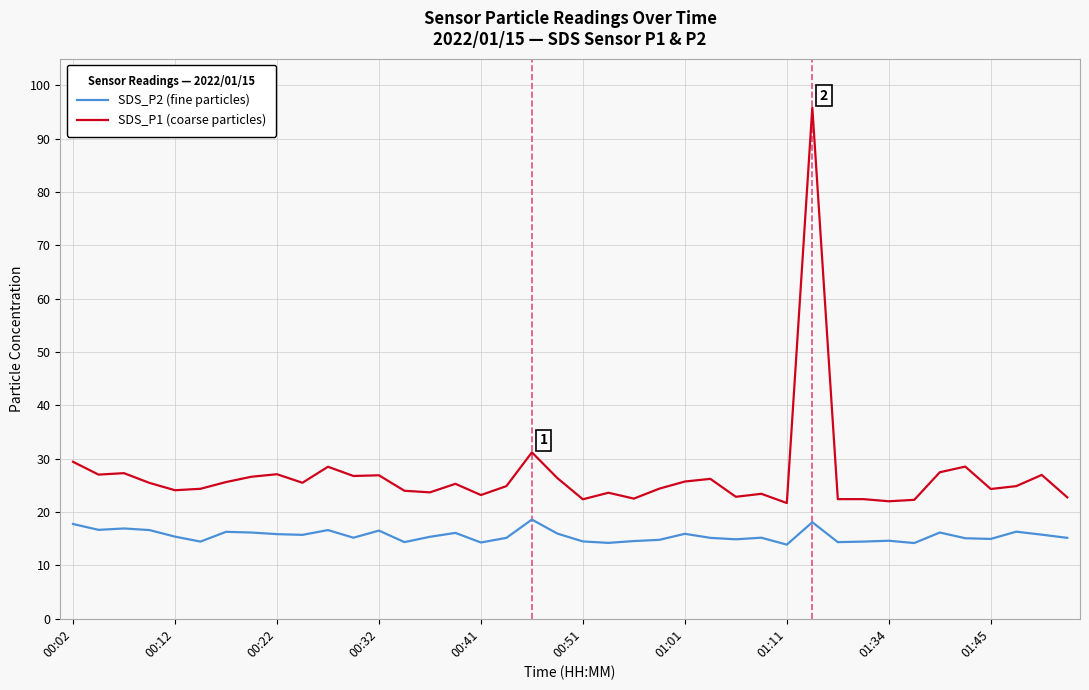

What is the highest value of the SDS_P2 (fine particles) series?

18.6